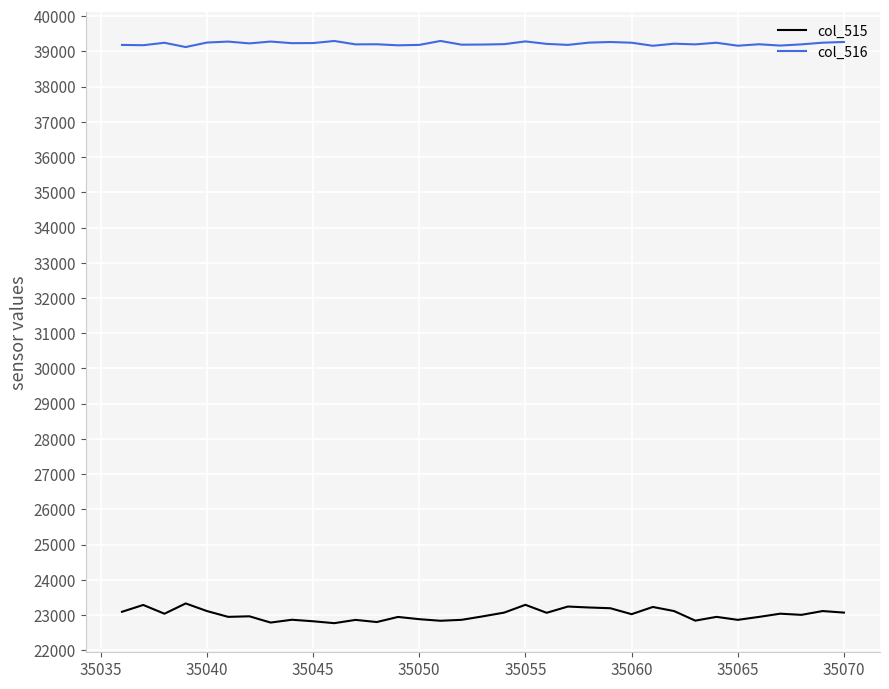

Rank the series by their average value, from lowest to highest.

col_515, col_516